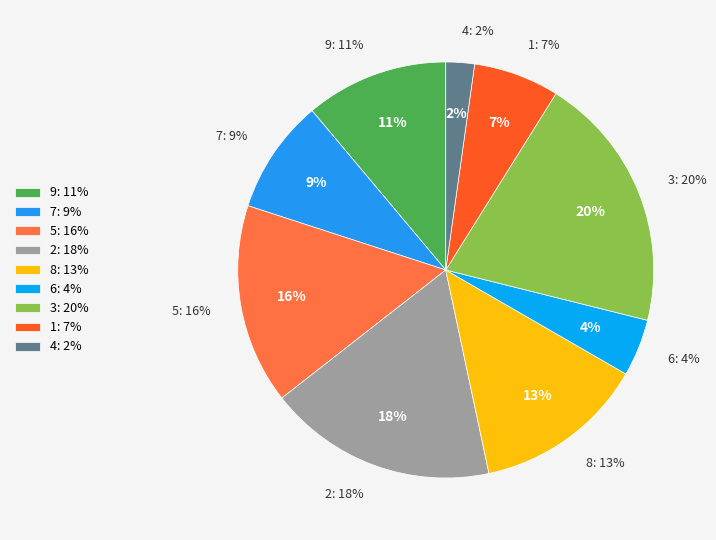

Does 1 represent more than half of the total?

No